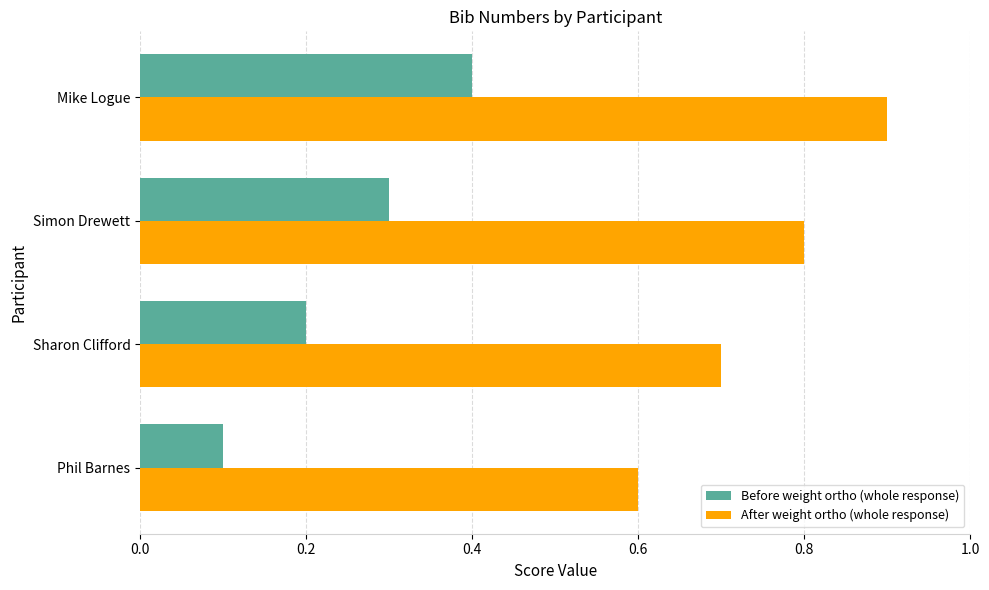

What is the difference between the highest and lowest values at Sharon Clifford?

0.5